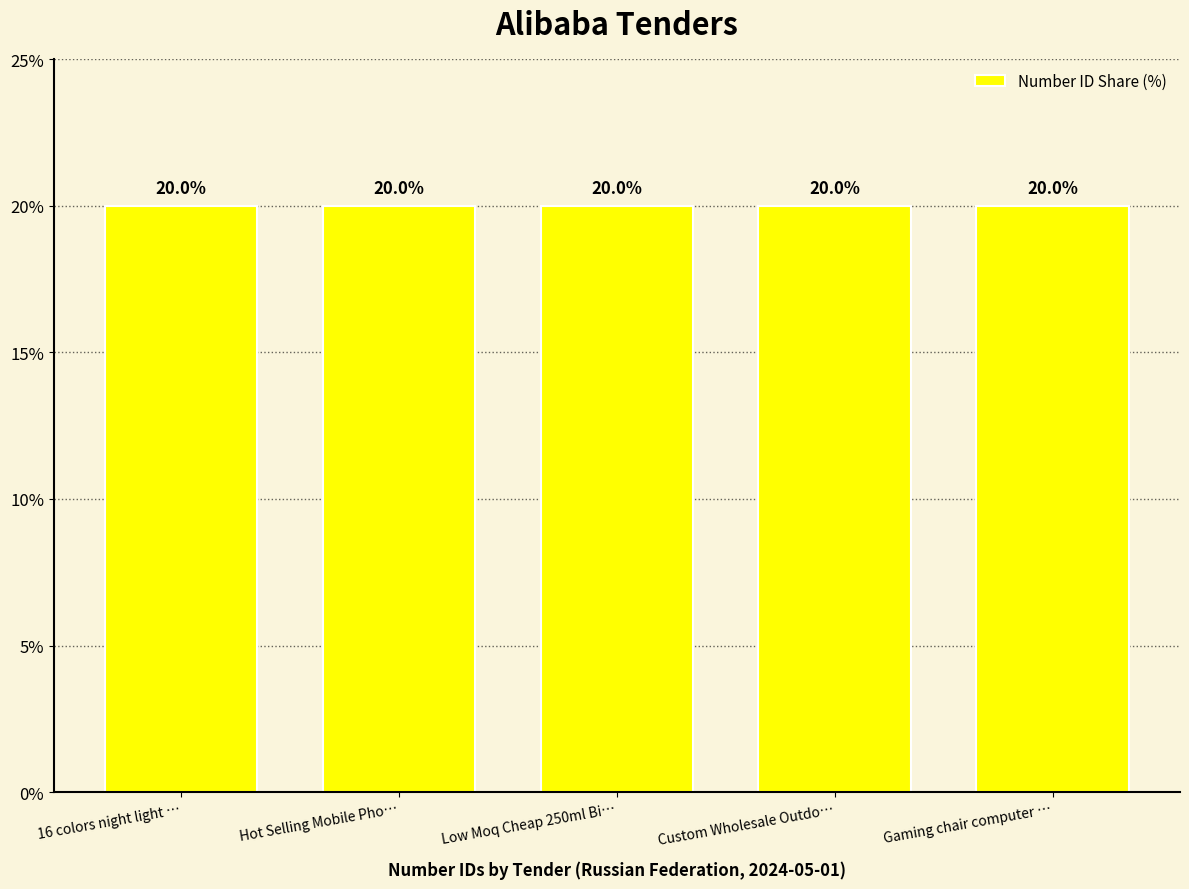

What is the greatest value displayed?

20.0